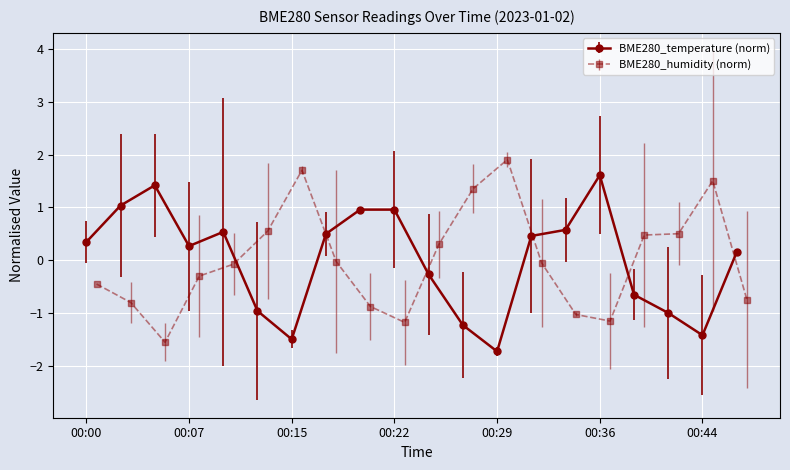

True or false: BME280_humidity has a value of -0.1 at 00:32.

True